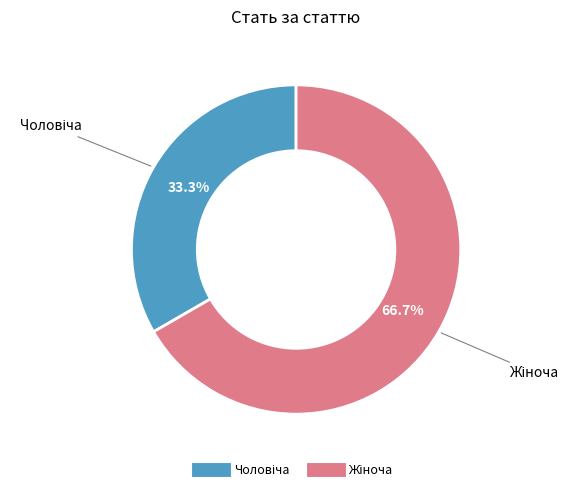

Is there any slice that represents more than half of the pie?

Yes